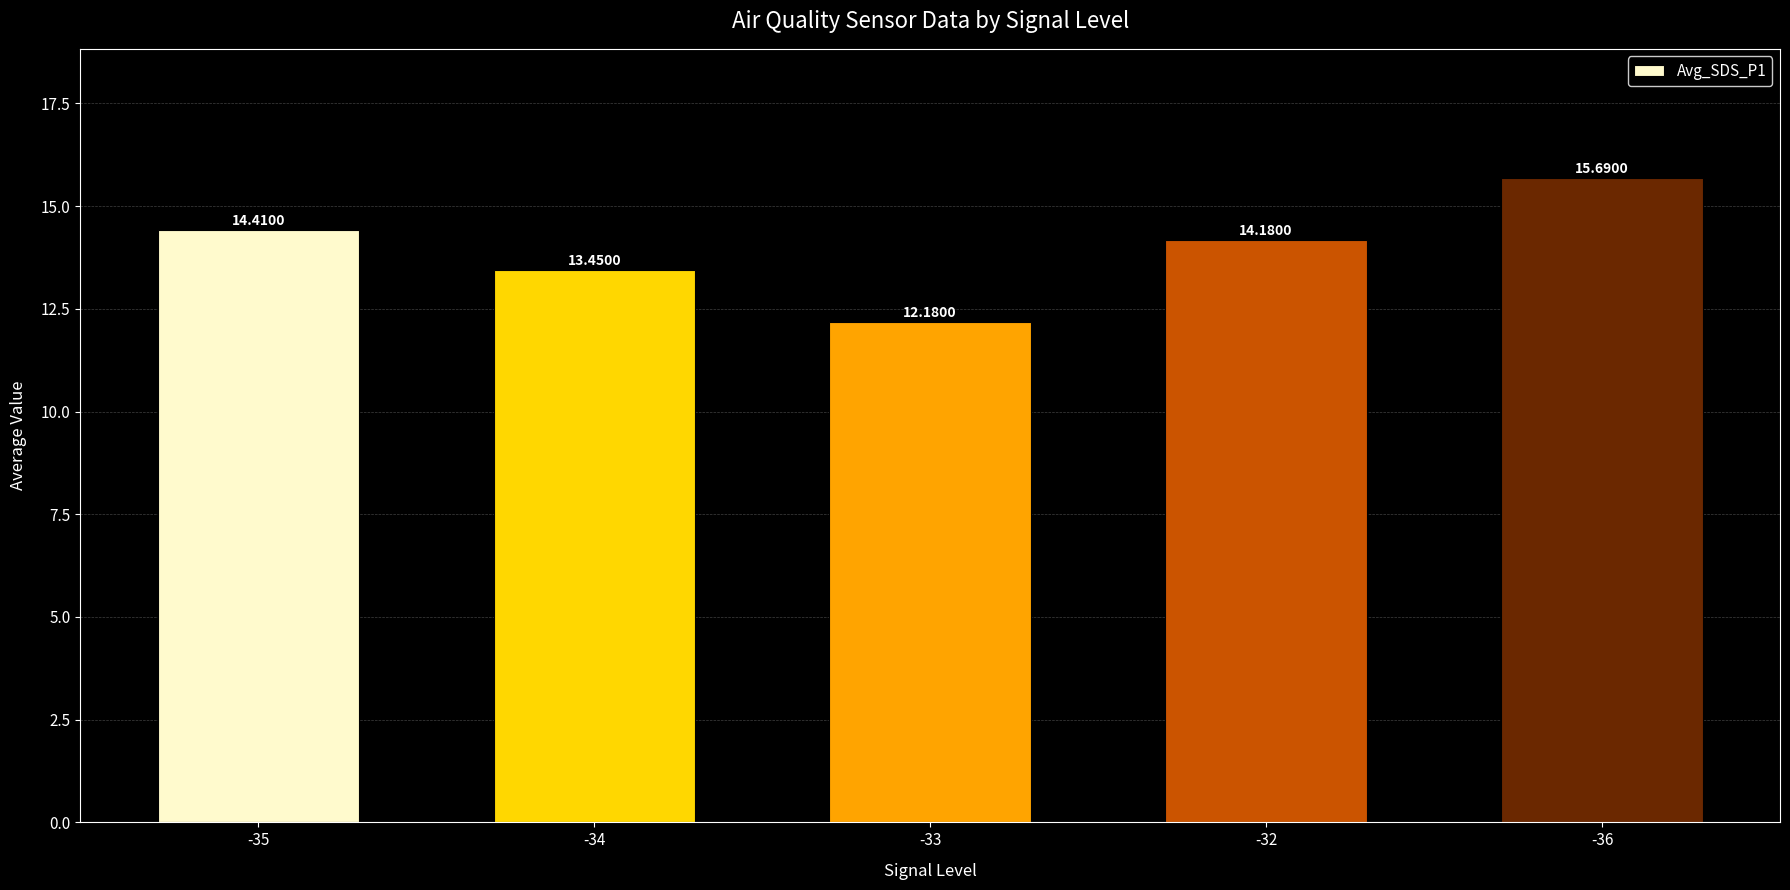

What position from the left is -35?

1